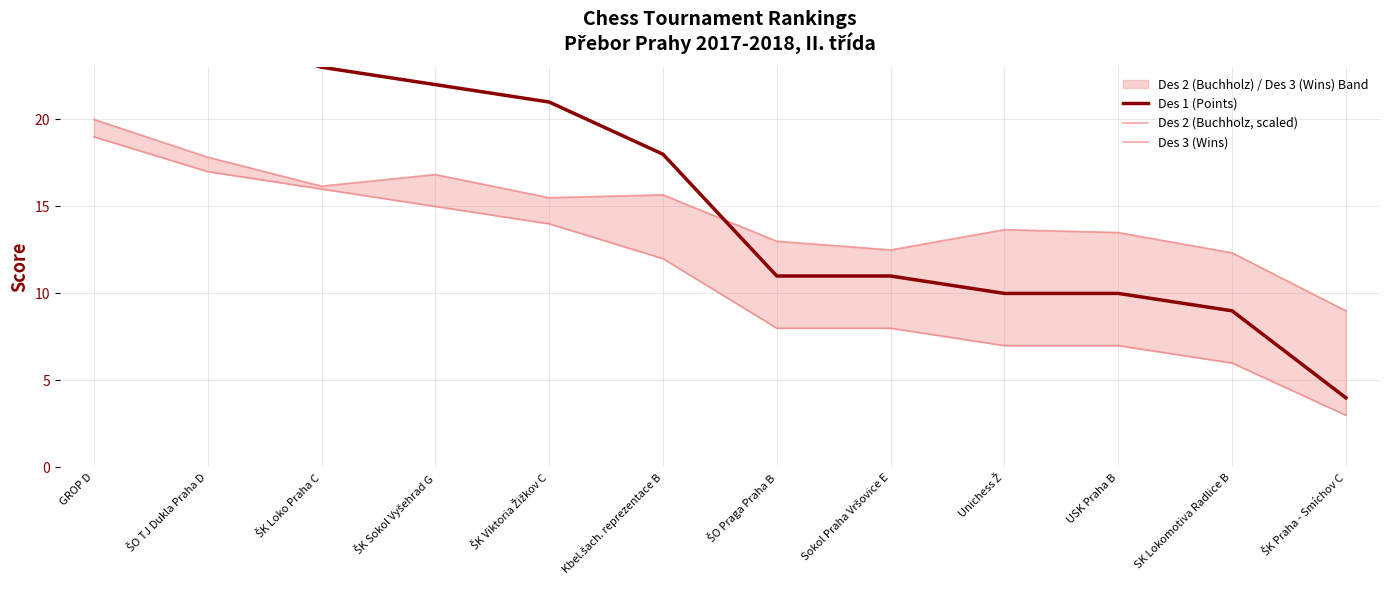

At which label does Des 1 (Points) reach its peak?

GROP D